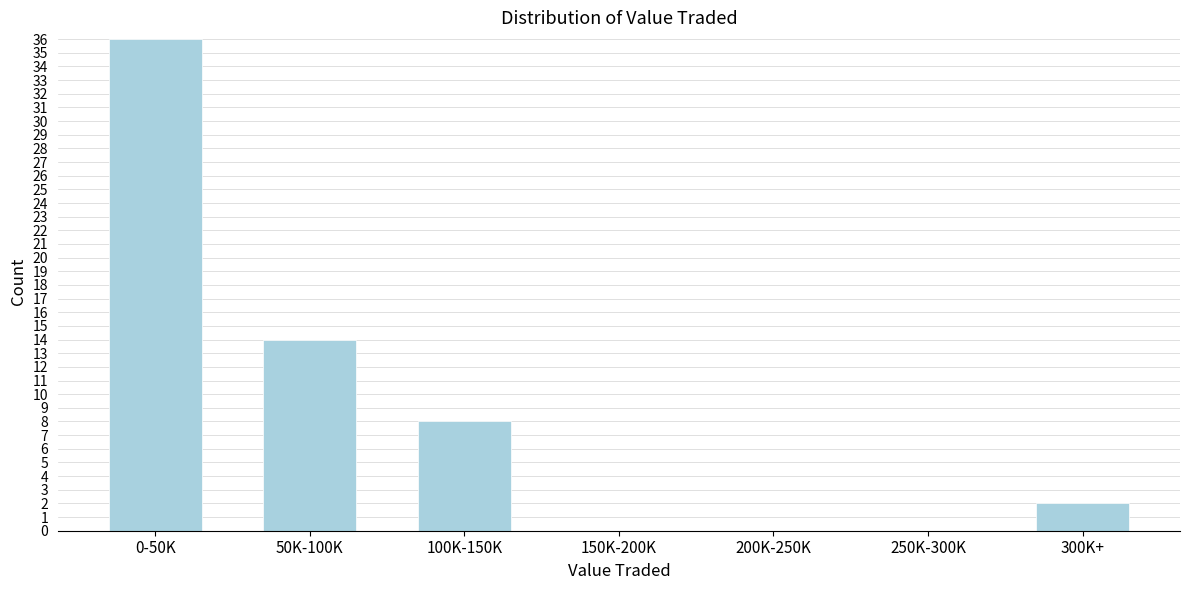

Reading right to left, transcribe all the data shown in this chart.

300K+=2	250K-300K=0	200K-250K=0	150K-200K=0	100K-150K=8	50K-100K=14	0-50K=36